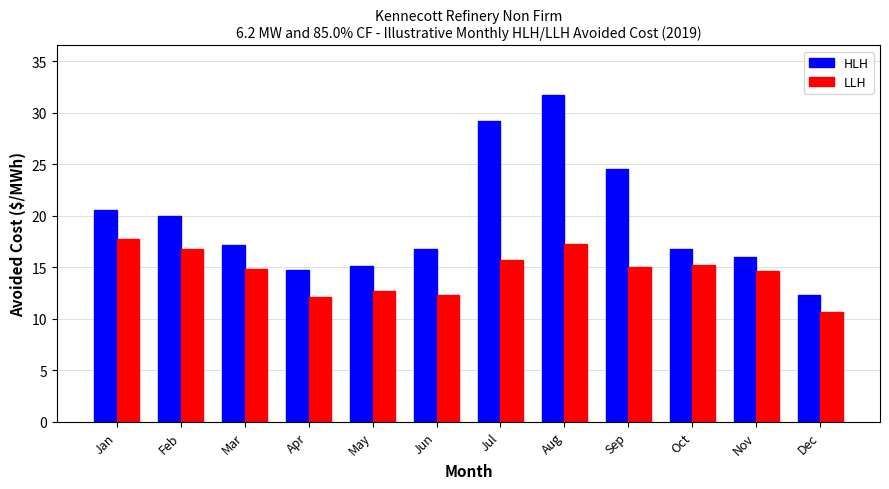

Is the value of HLH at Jul greater than the value of LLH at Feb?

Yes